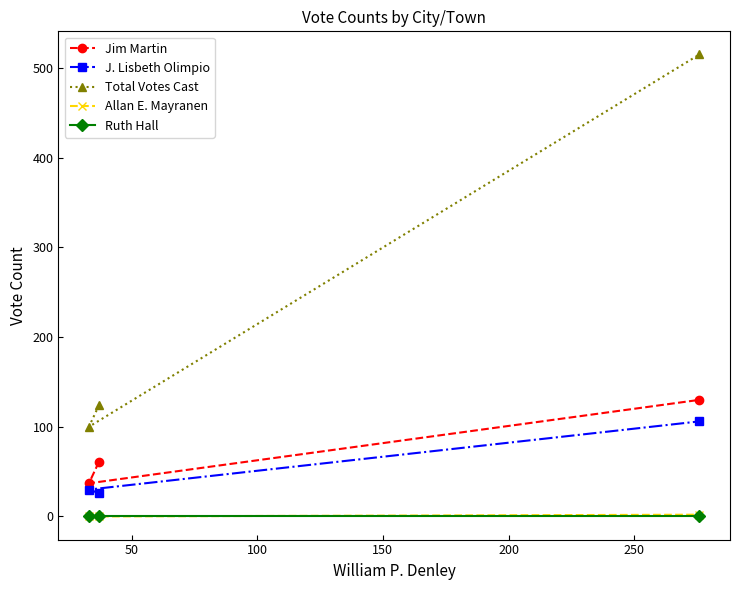

How many lines are shown in the chart?

5